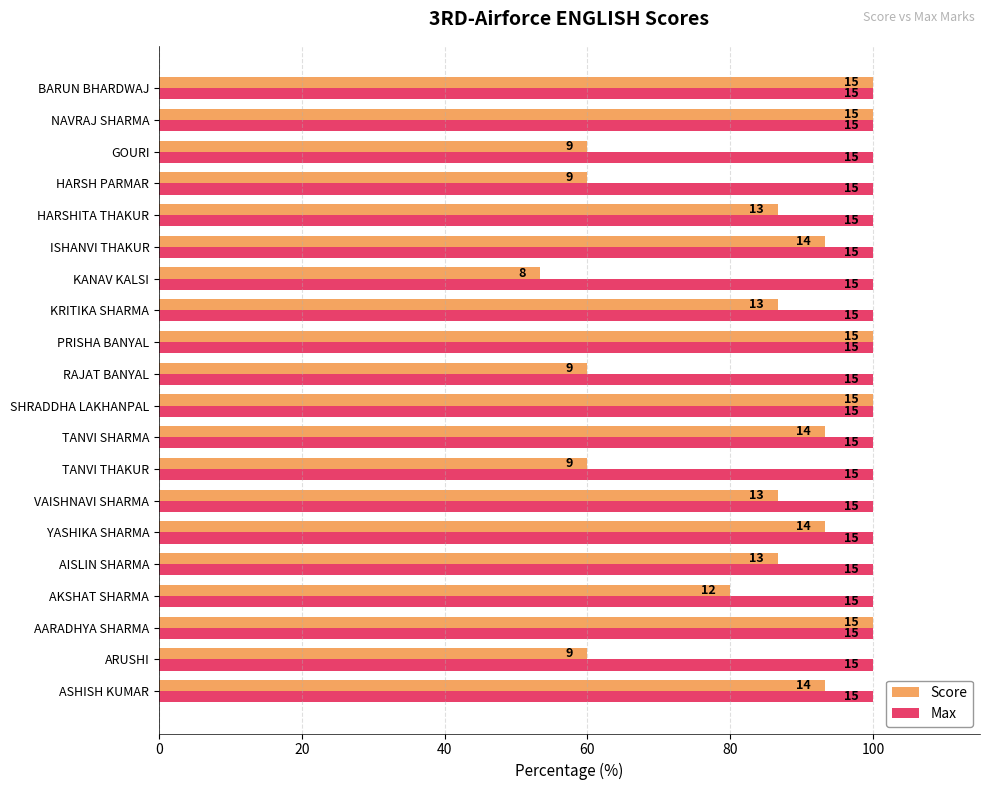

What are all the series names shown in the legend?

Score, Max